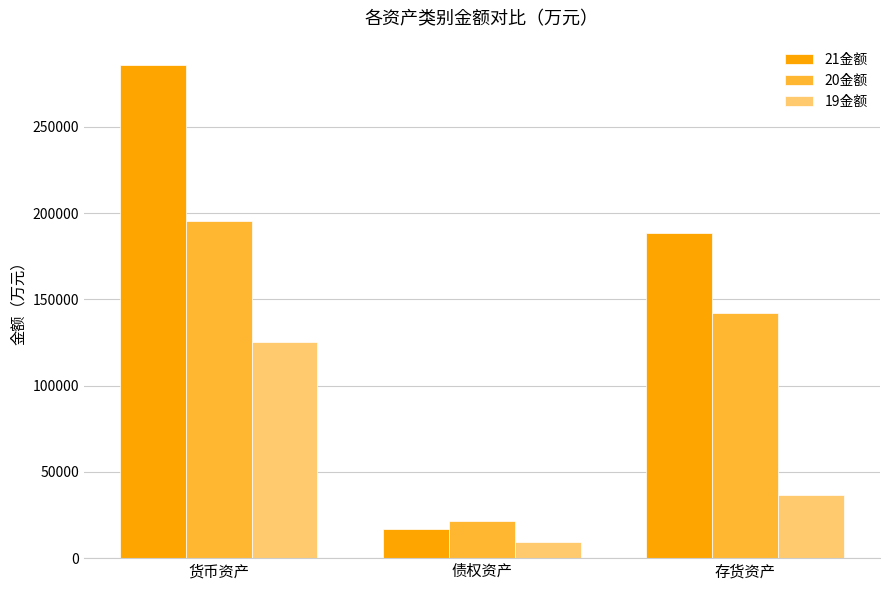

What is the greatest value displayed?

285628.3